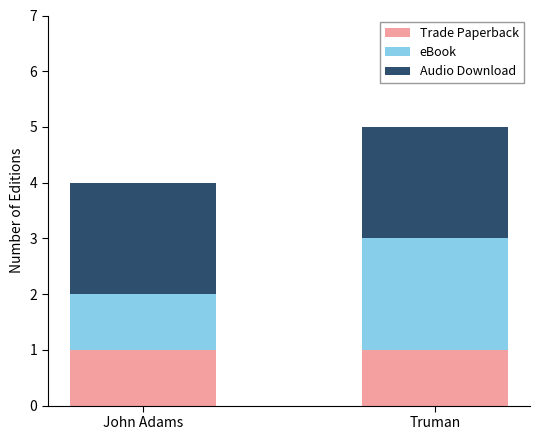

What is the total value across all series at Truman?

5